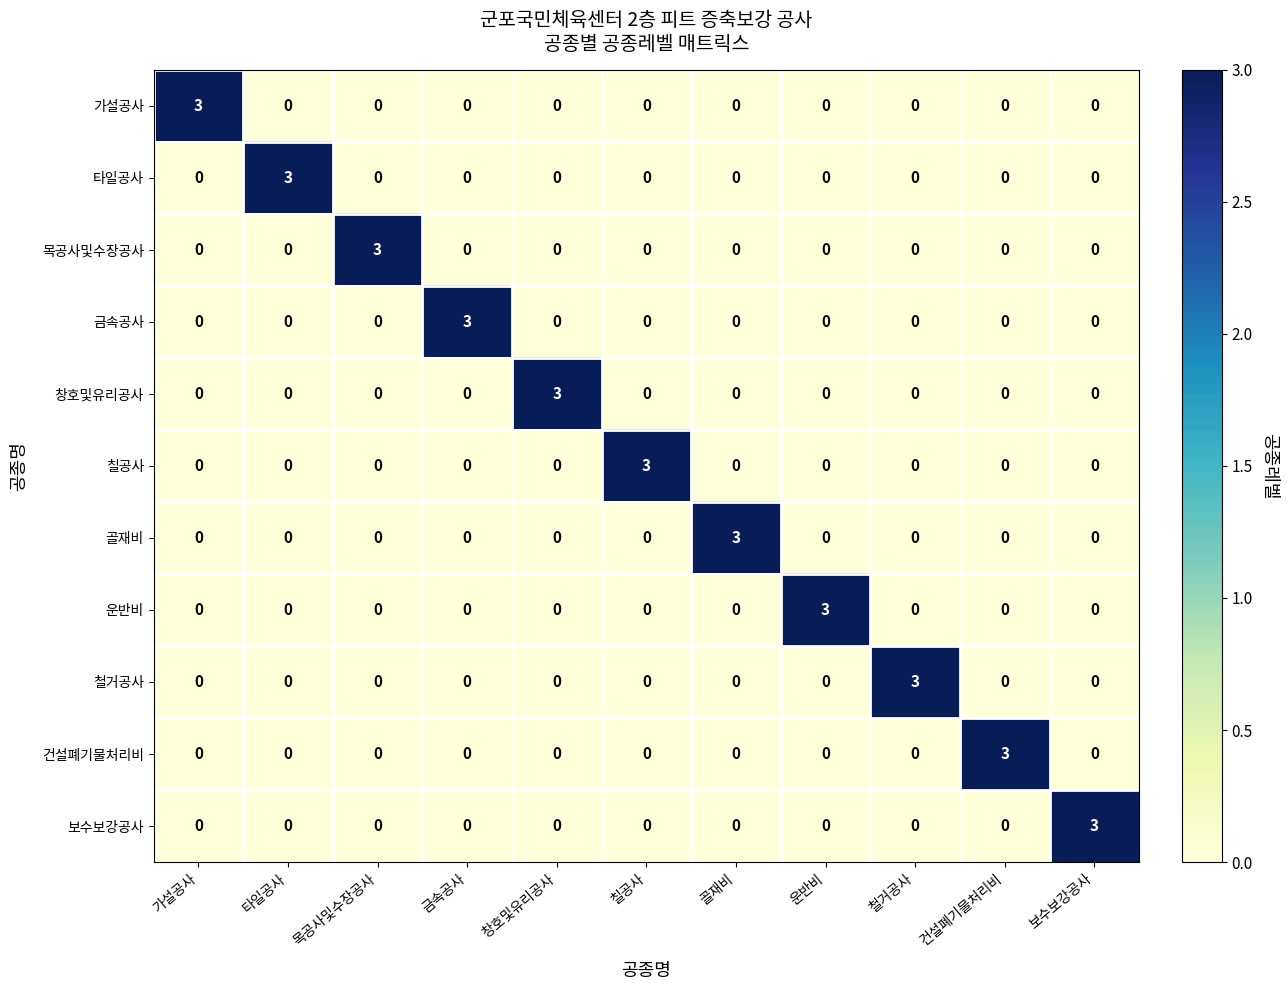

At how many categories does at least one series exceed 2?

11